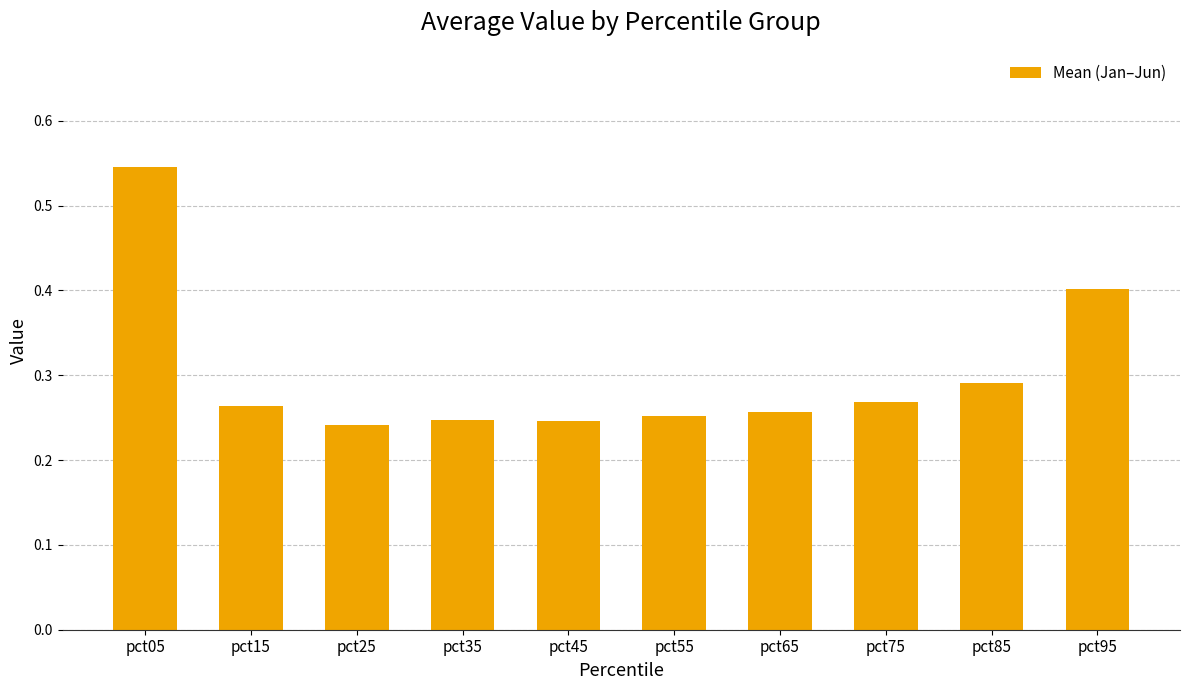

What is the sum of the values at pct45 and pct95?

0.6